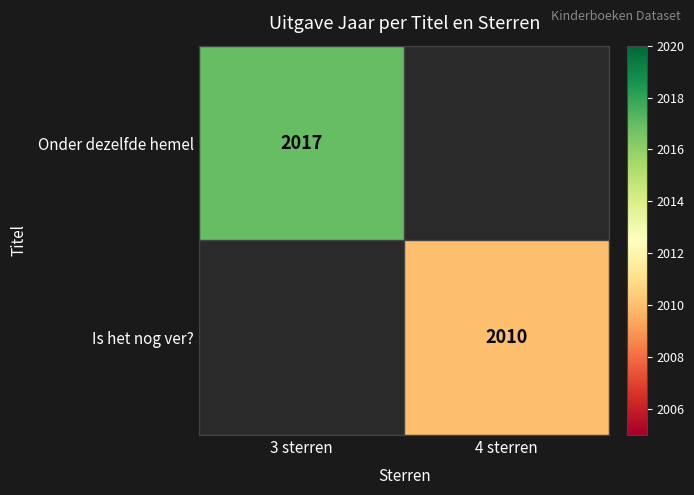

How many series are shown in this chart?

2